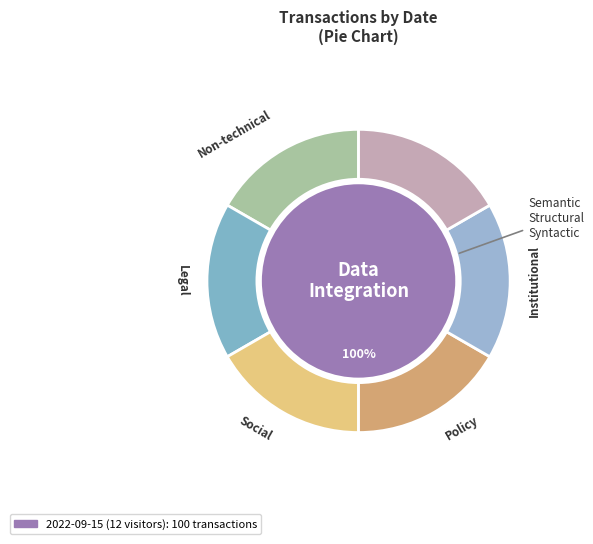

The 2022-09-15 (12 visitors) slice represents 100% of the pie. True or false?

True